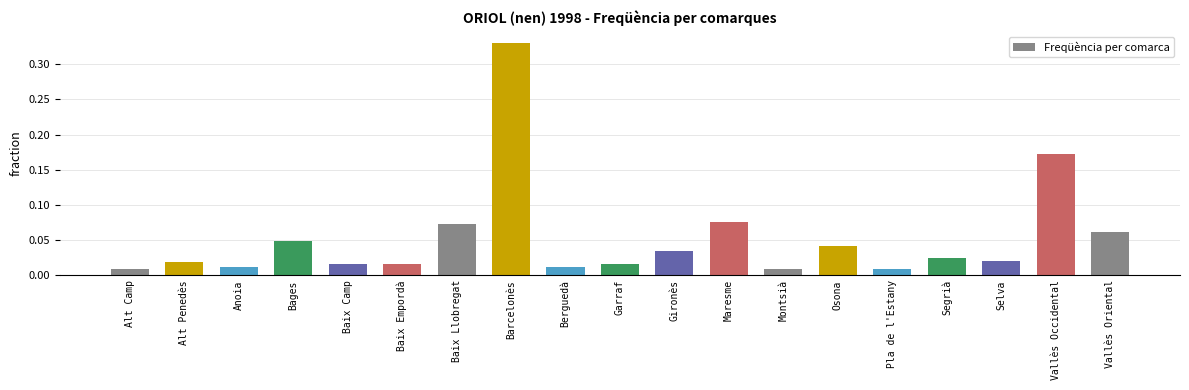

Which has a higher value, Berguedà or Osona?

Osona